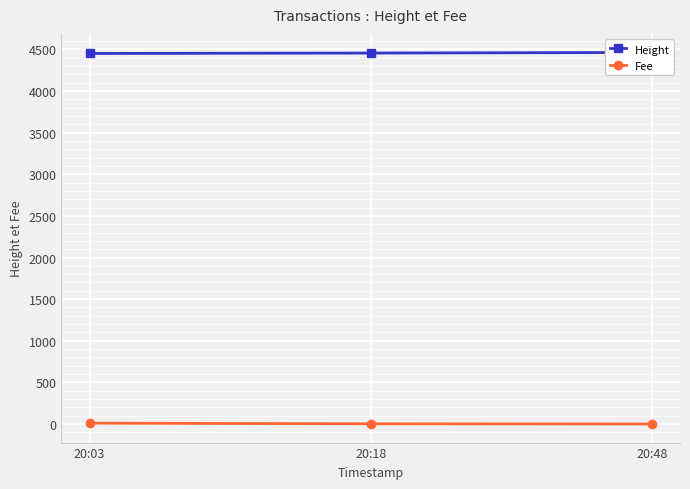

How many data points does each series have?

3